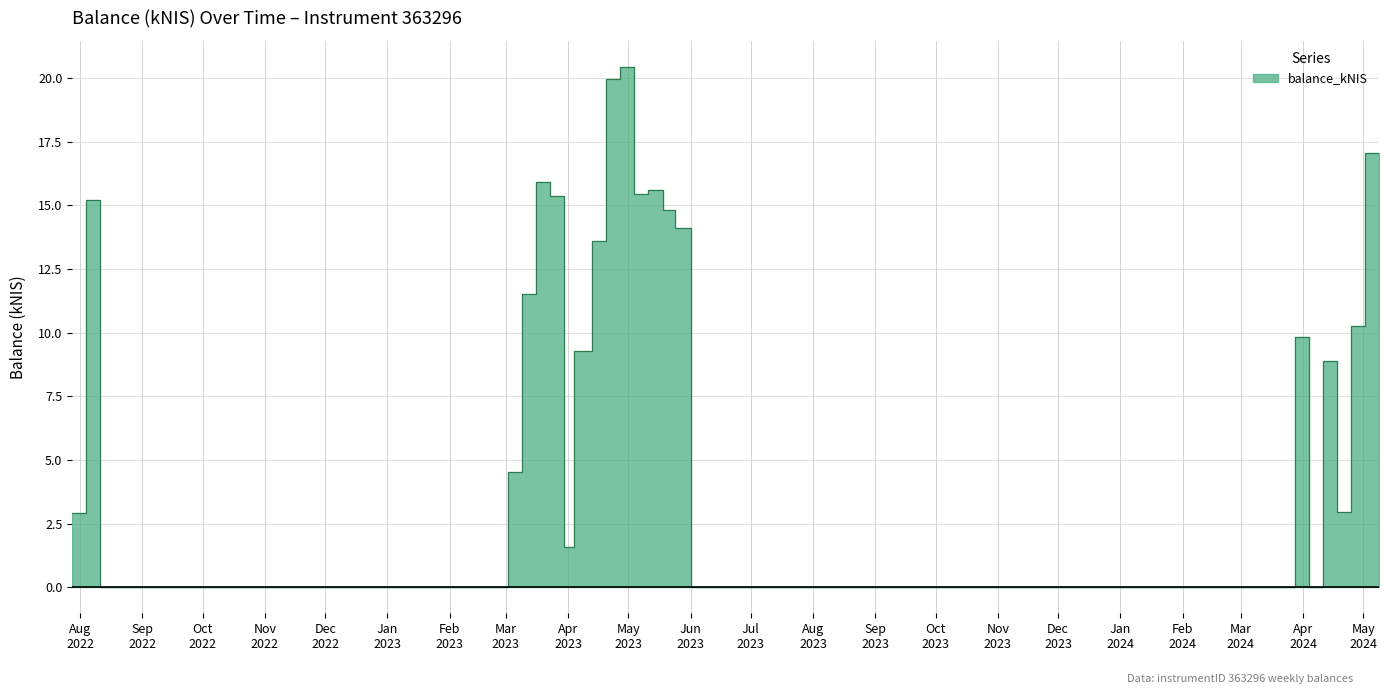

The value at 2024-05-02 is 26.0. True or false?

False